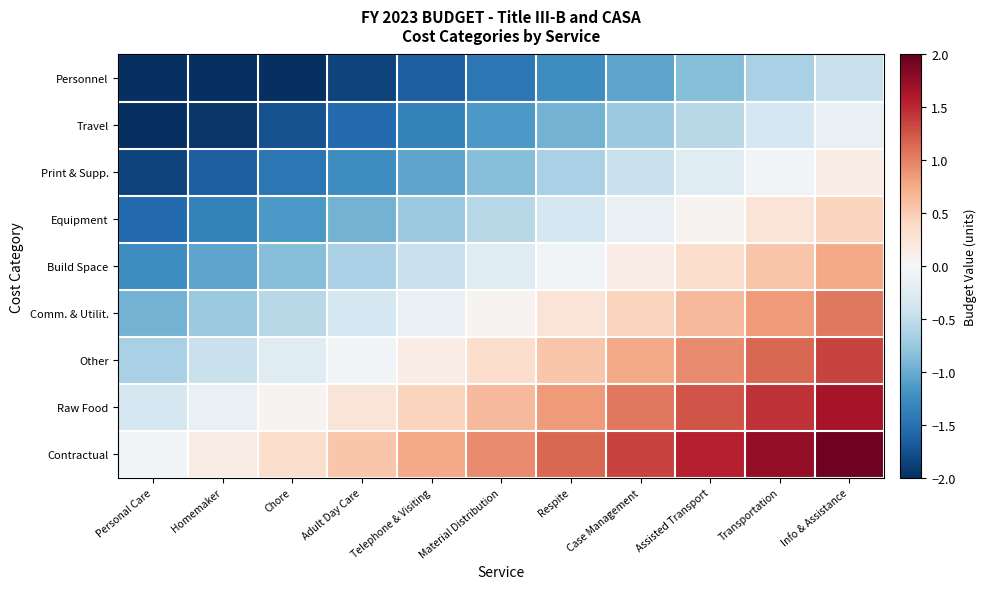

Which has a higher value, Homemaker or Transportation?

Transportation